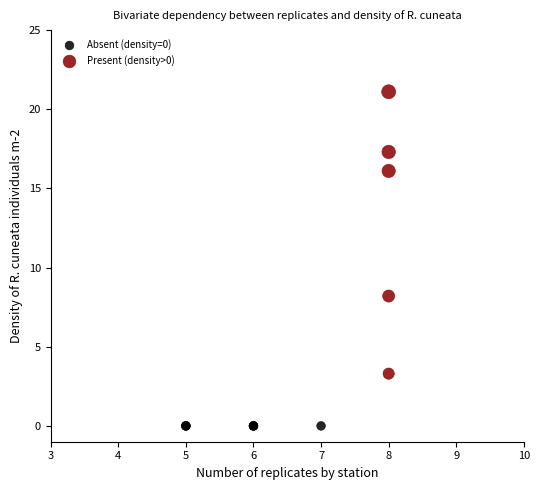

Which series reaches the minimum Y coordinate?

Absent (density=0)